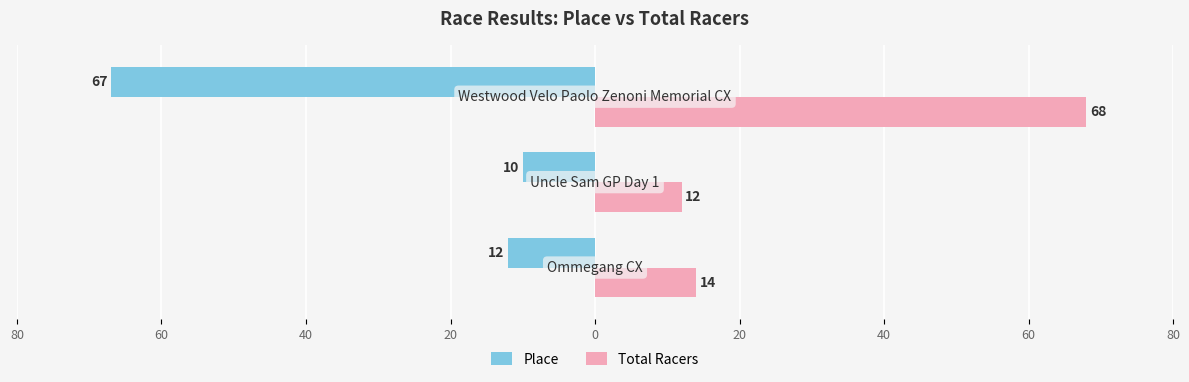

Reading left to right, list all the values displayed in this chart.

Place: -12	-10	-67
Total Racers: 14	12	68